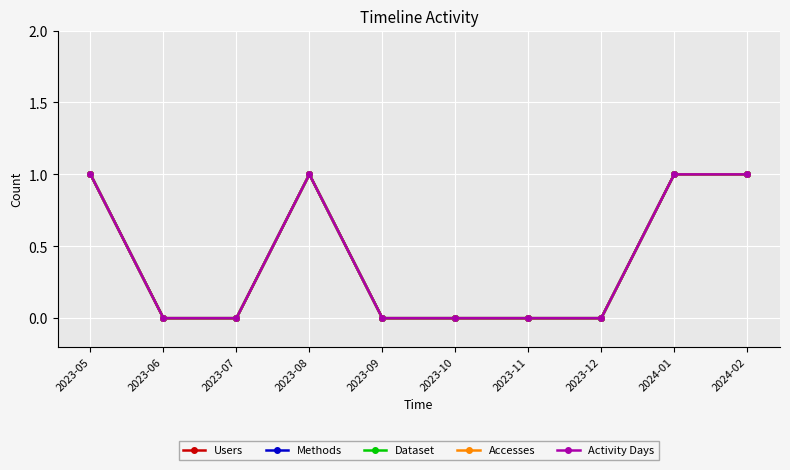

Does the chart have visible grid lines?

Yes